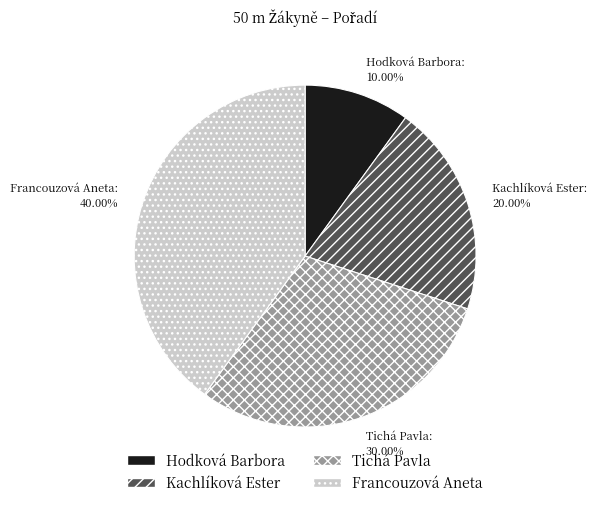

Which slice is the smallest?

Hodková Barbora